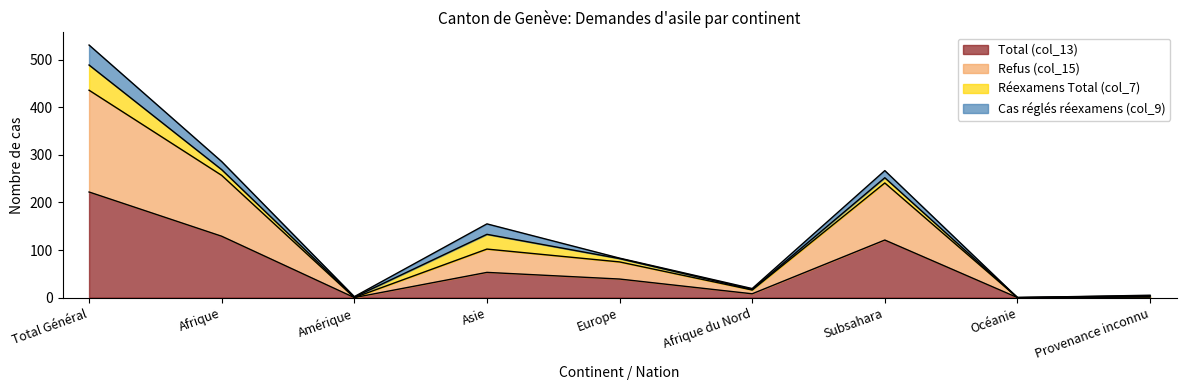

True or false: Total (col_13) has a value of 53 at Asie.

True